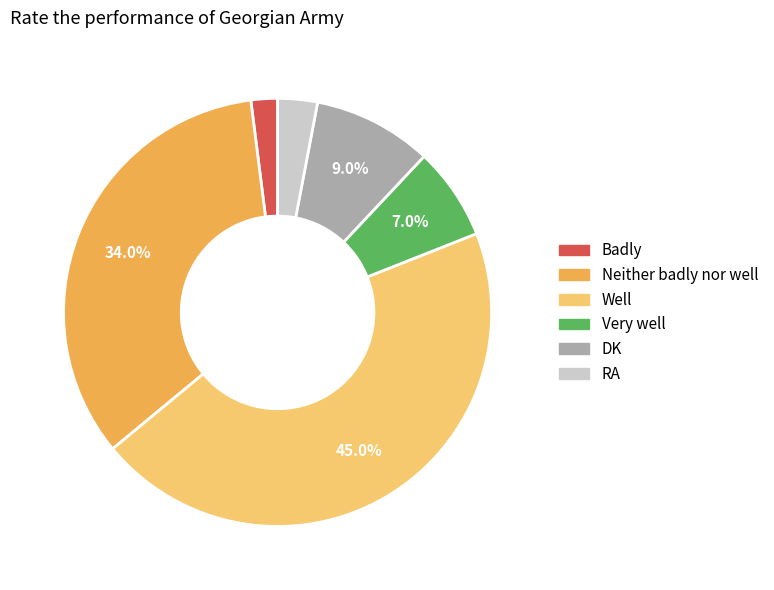

To the nearest percent, what percentage of the pie is Very well?

7%